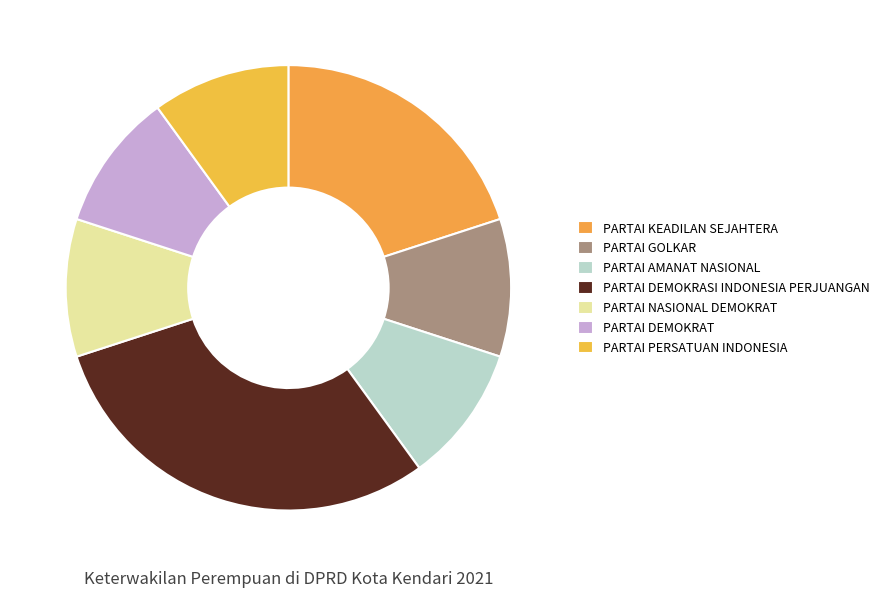

How many segments does this pie chart have?

7